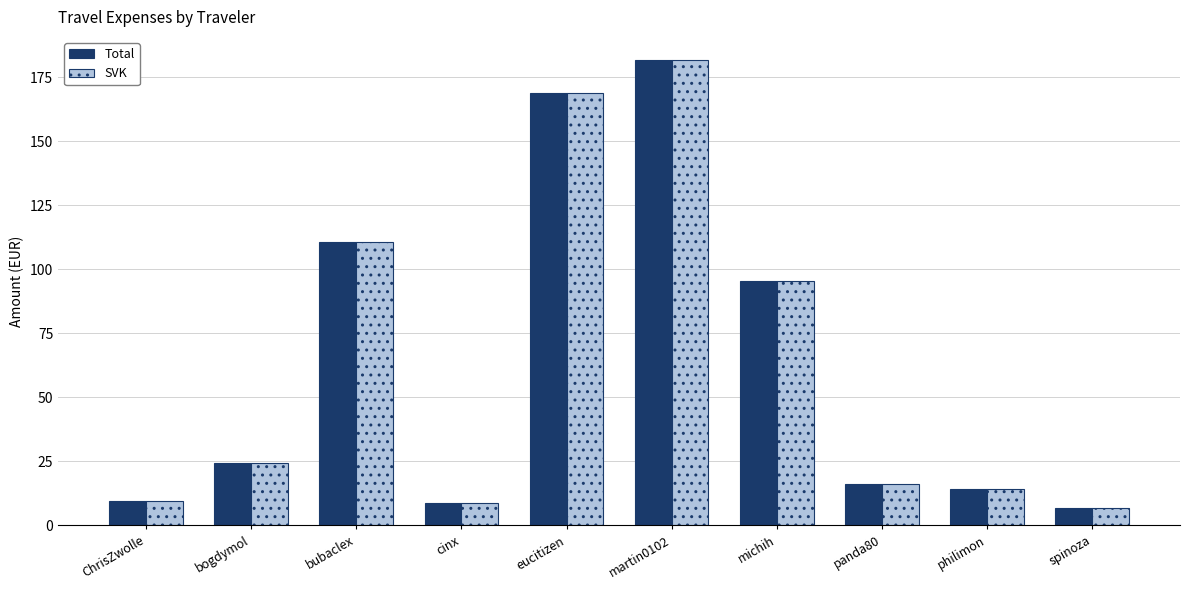

Read the SVK value at bubaclex.

110.9